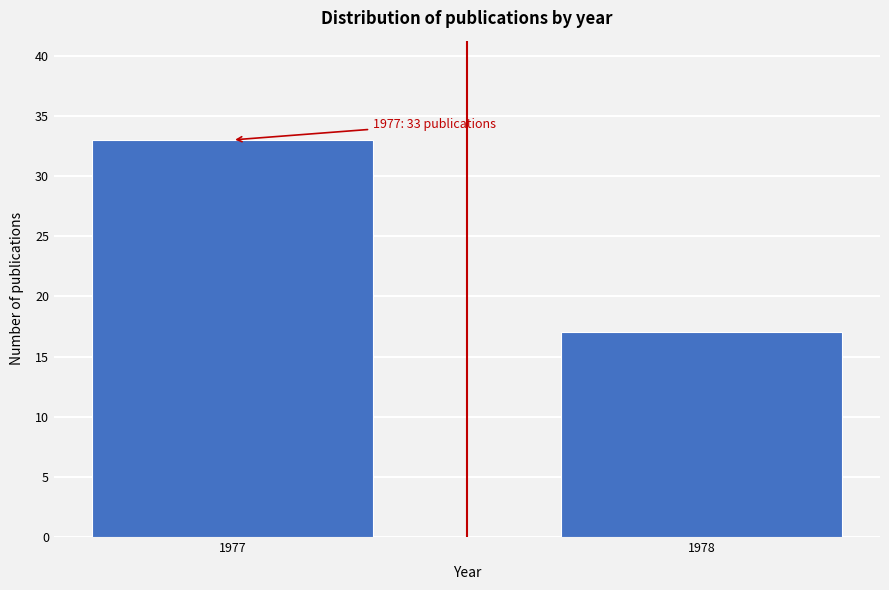

Reading left to right, list all the values displayed in this chart.

1977=33	1978=17